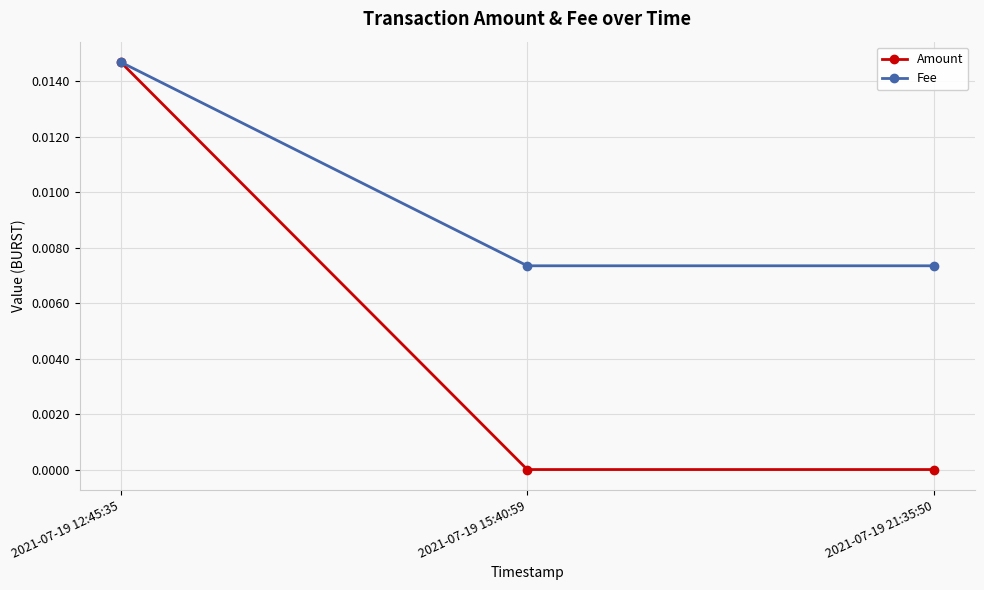

Count the Amount values in the range 0 to 1.

3